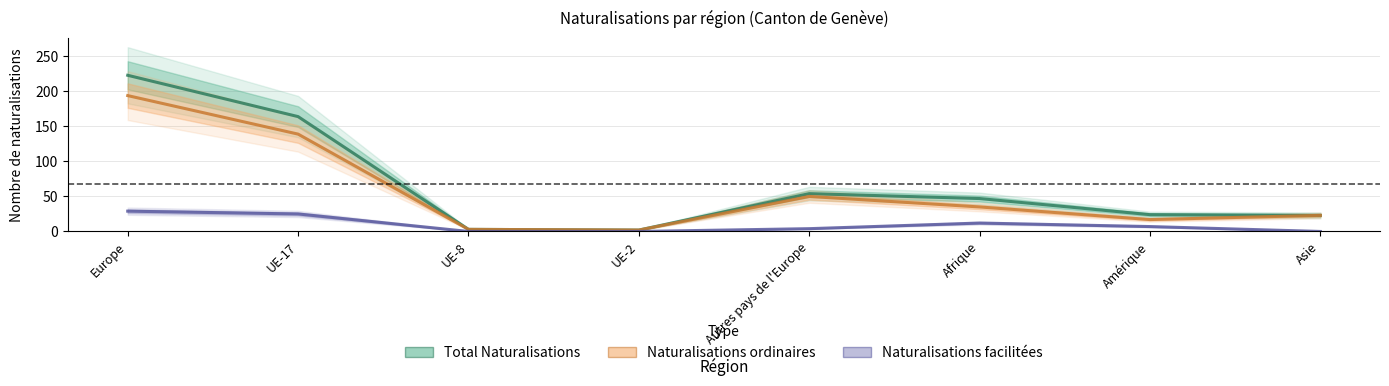

Does the chart have visible grid lines?

Yes